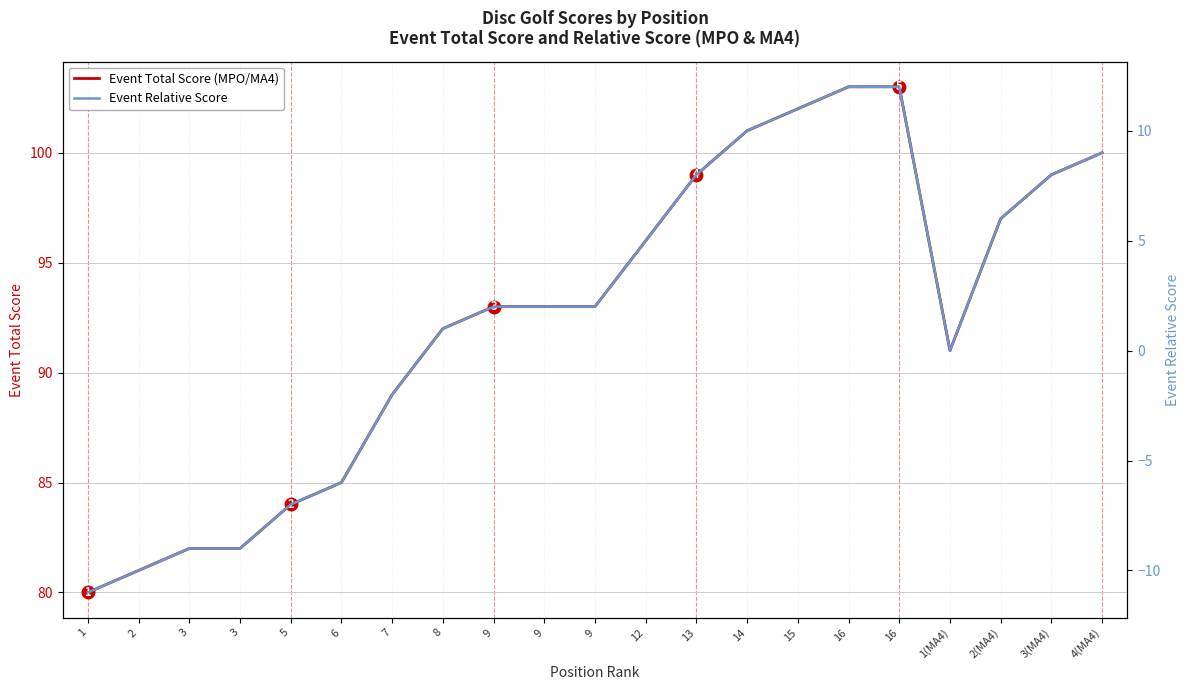

What is the sum of all Event Total Score (MPO/MA4) values?

1945